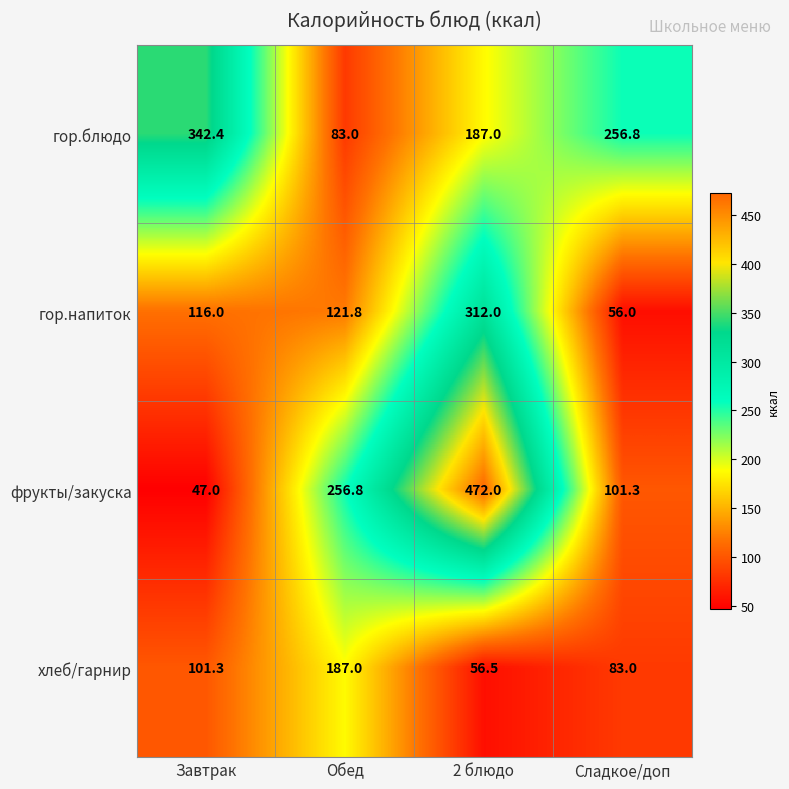

What is the maximum value shown in the chart?

472.0